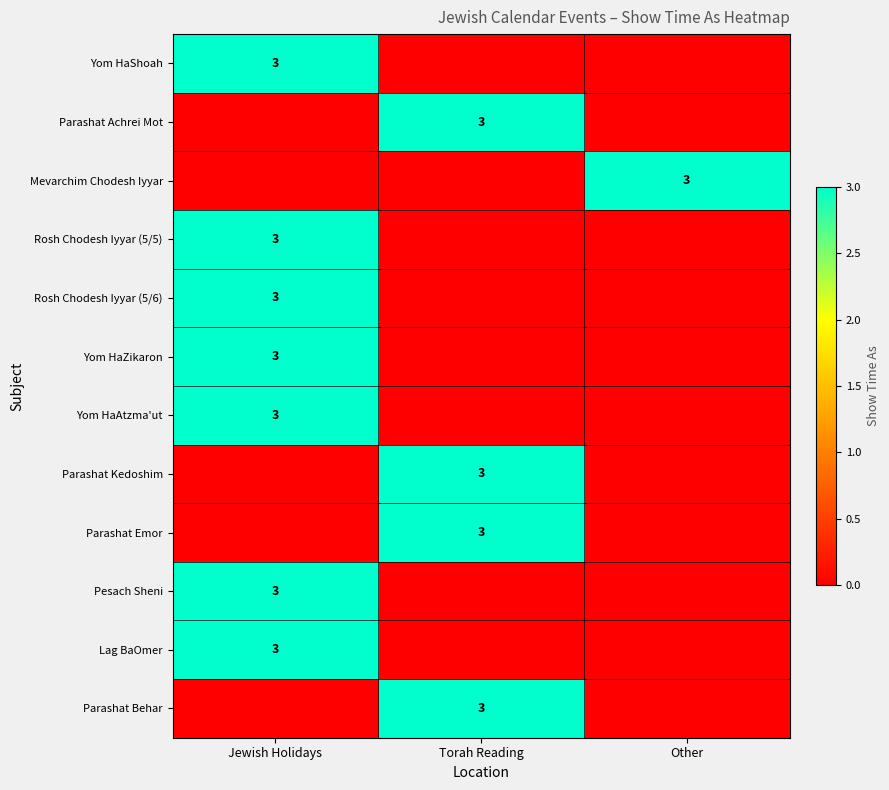

Which label corresponds to the largest value in the chart?

Jewish Holidays